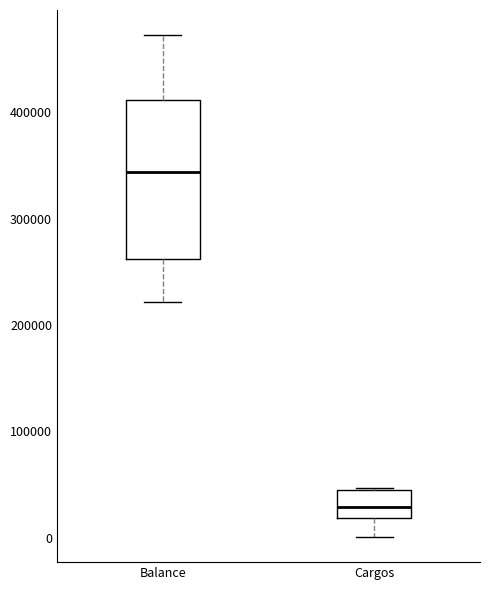

Where does the median line of the box for Cargos sit on the y-axis? The values are not printed on the chart, so give them approximately, as read against the axis.

30000